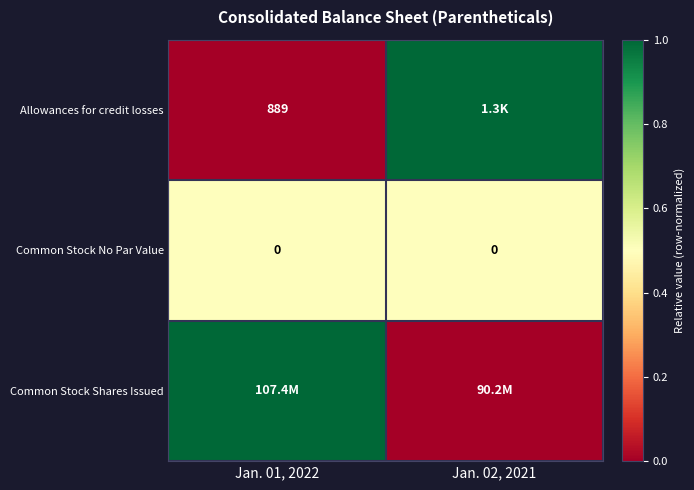

Count the number of data series in this chart.

3